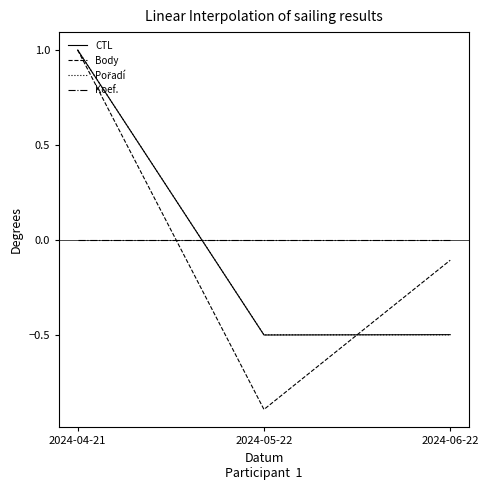

The value of Koef. at 2024-04-21 is 0.0. True or false?

True